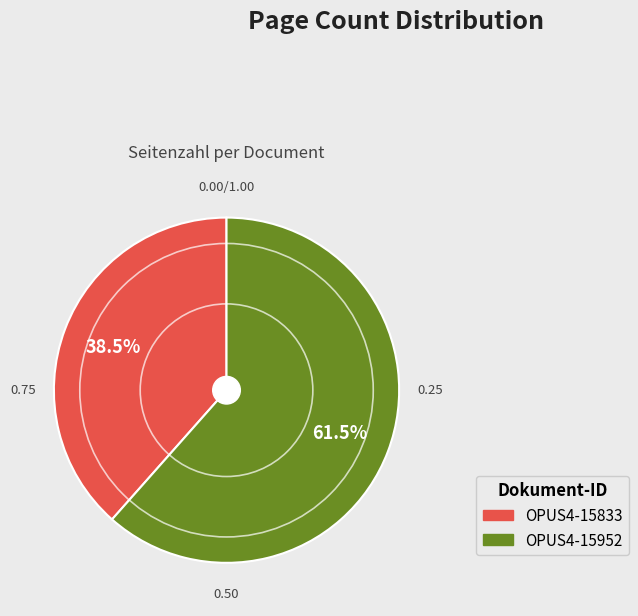

Which slice is the smallest?

OPUS4-15833